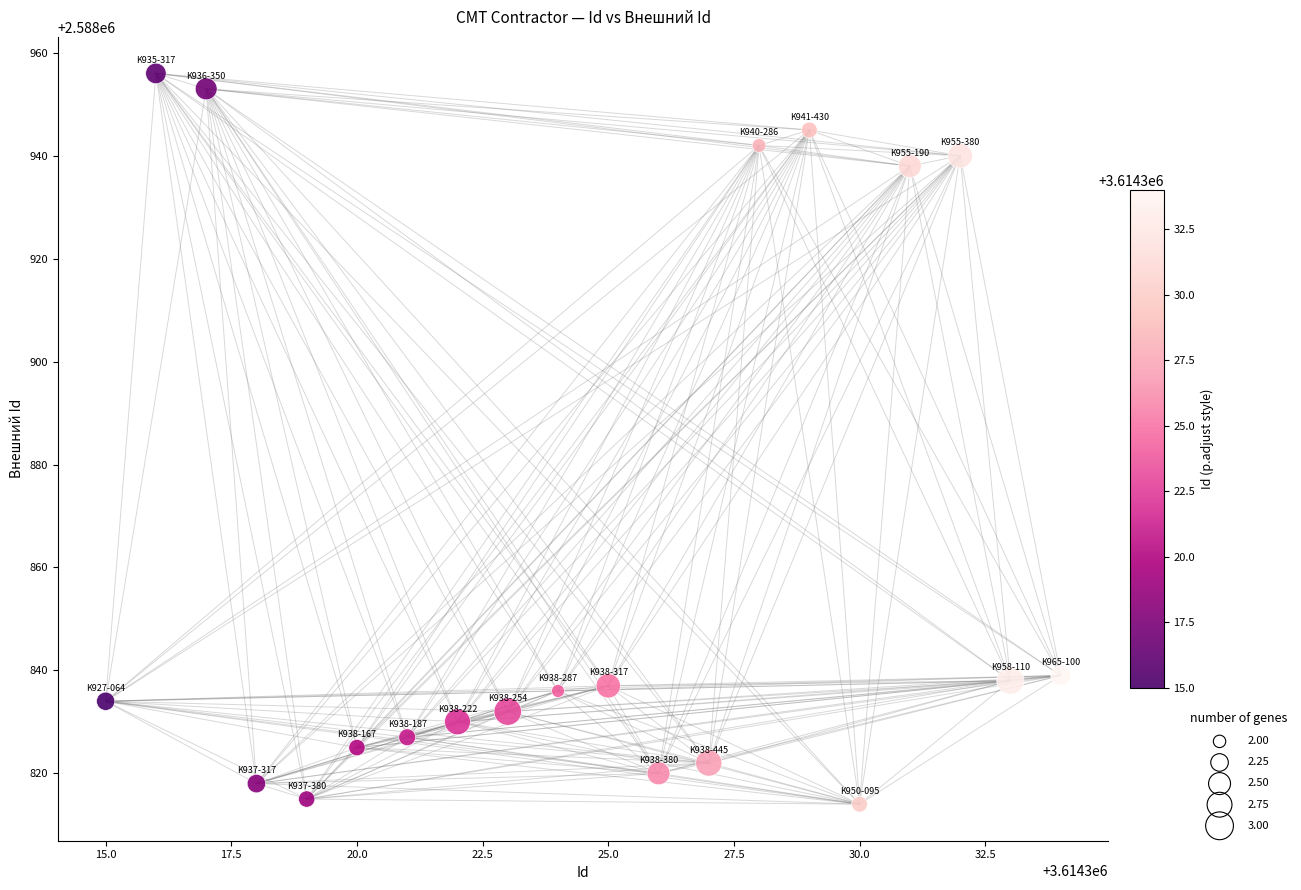

What is the range of Y values (max minus min)?

142